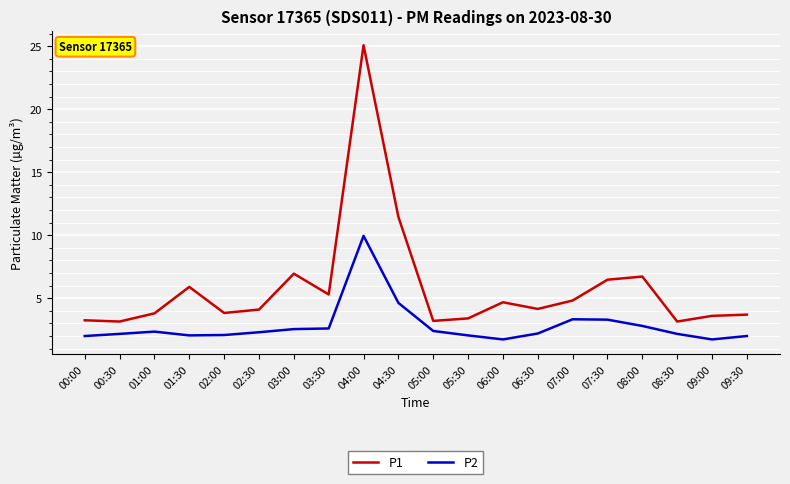

How many series are shown in this chart?

2